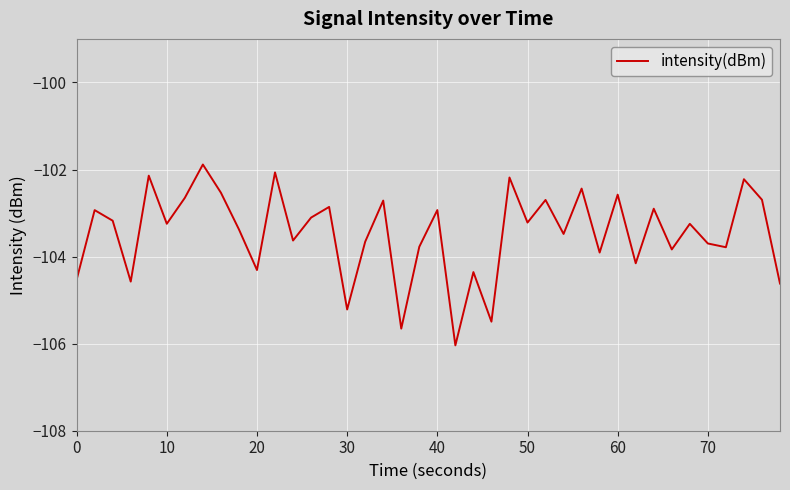

What is the maximum value shown in the chart?

-101.9